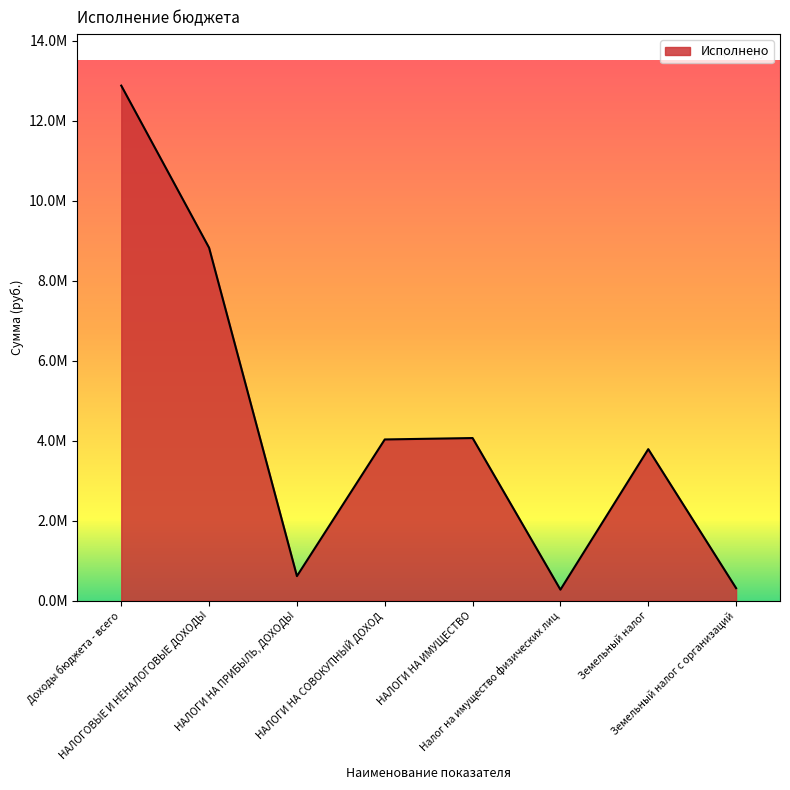

Is this an area chart (filled region under the line)?

Yes